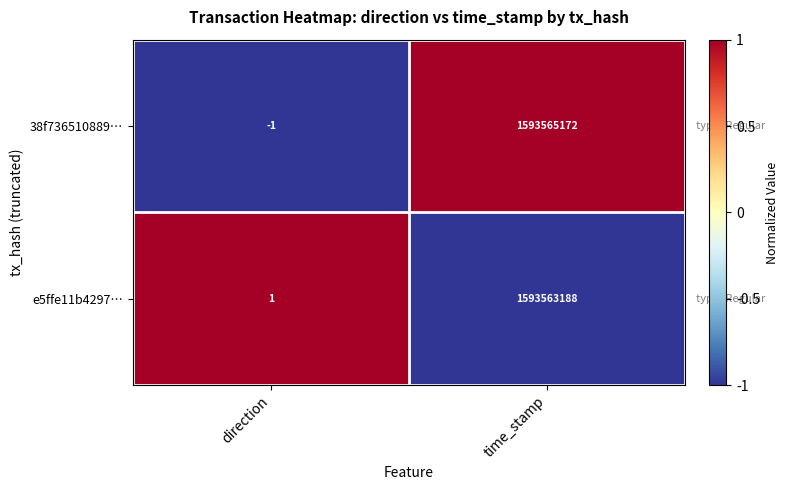

Count the number of categories in the chart.

2